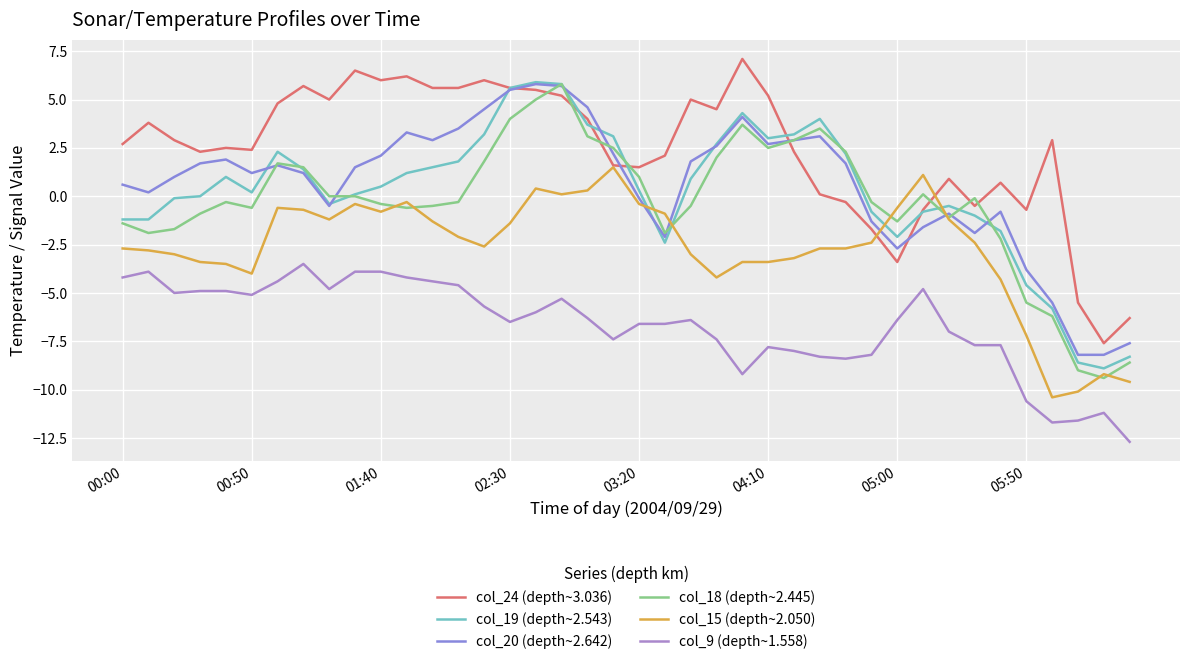

What are all the series names shown in the legend?

col_24 (depth~3.036), col_19 (depth~2.543), col_20 (depth~2.642), col_18 (depth~2.445), col_15 (depth~2.050), col_9 (depth~1.558)